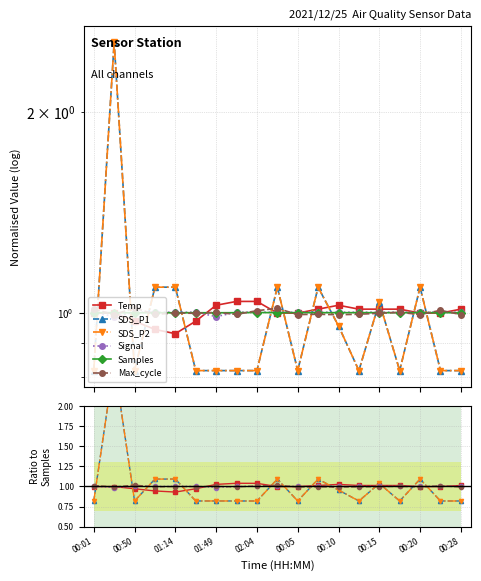

Is this an area chart (filled region under the line)?

No